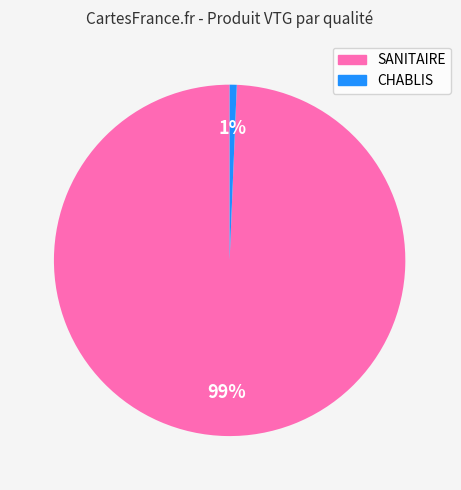

To the nearest percent, what is the combined percentage of SANITAIRE and CHABLIS?

100%